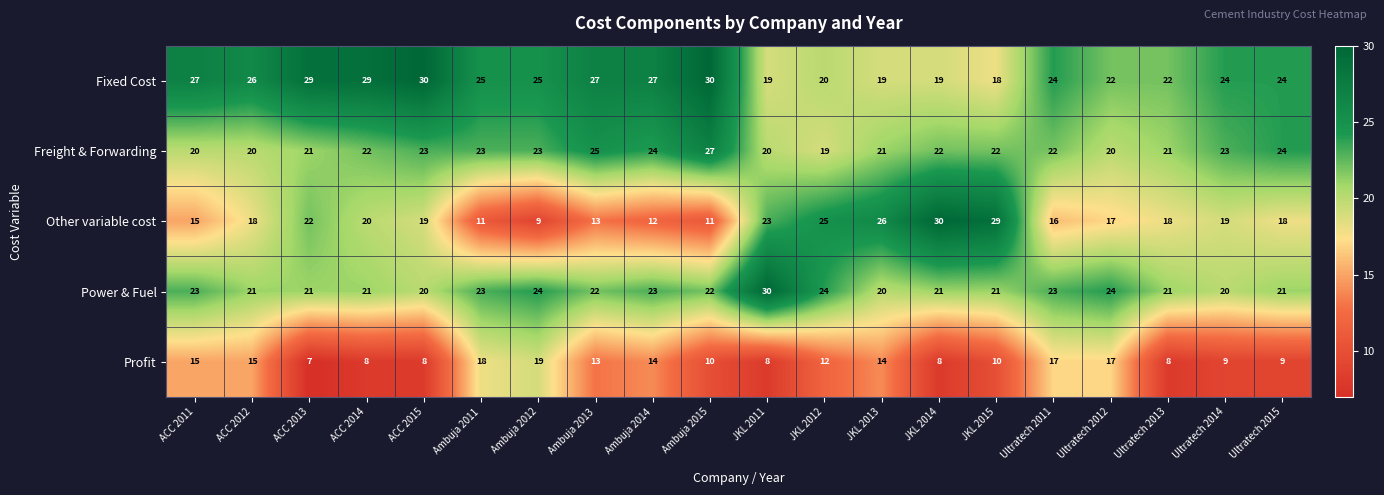

True or false: Other variable cost has a value of 14 at JKL 2015.

False